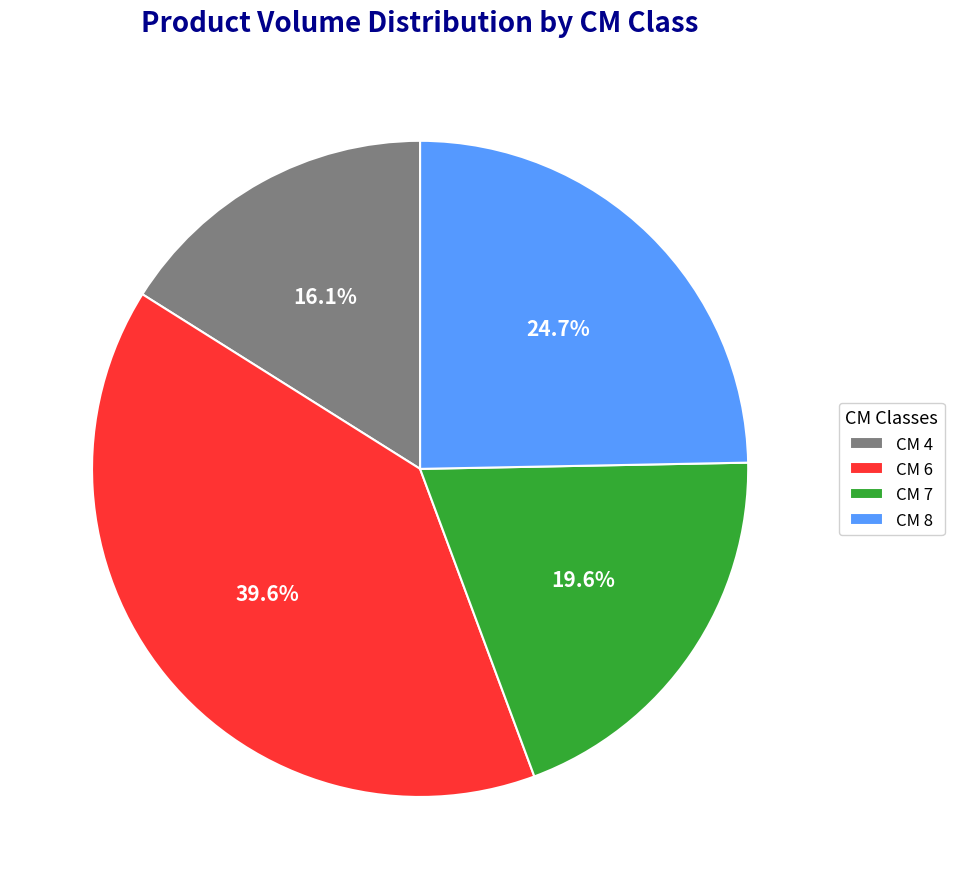

Does any single category account for the majority?

No